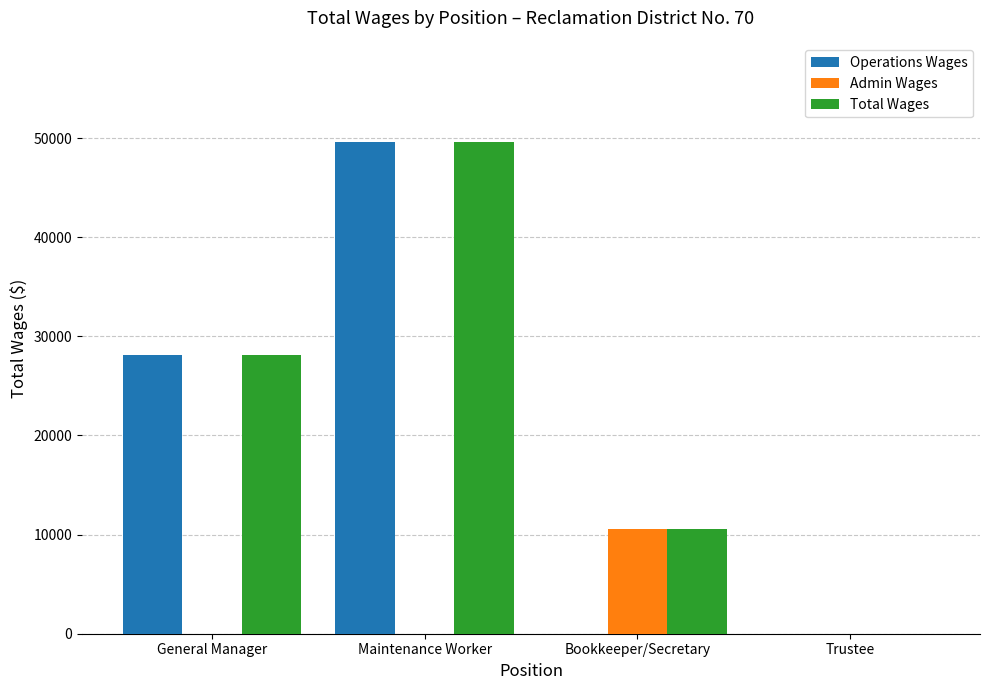

Which series has the largest total across all categories?

Total Wages